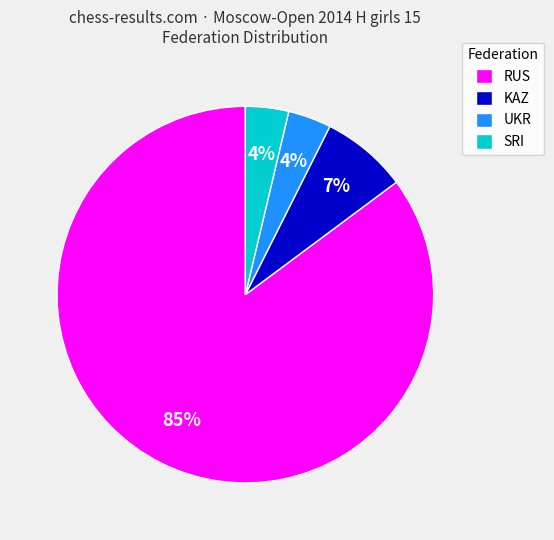

How many segments does this pie chart have?

4